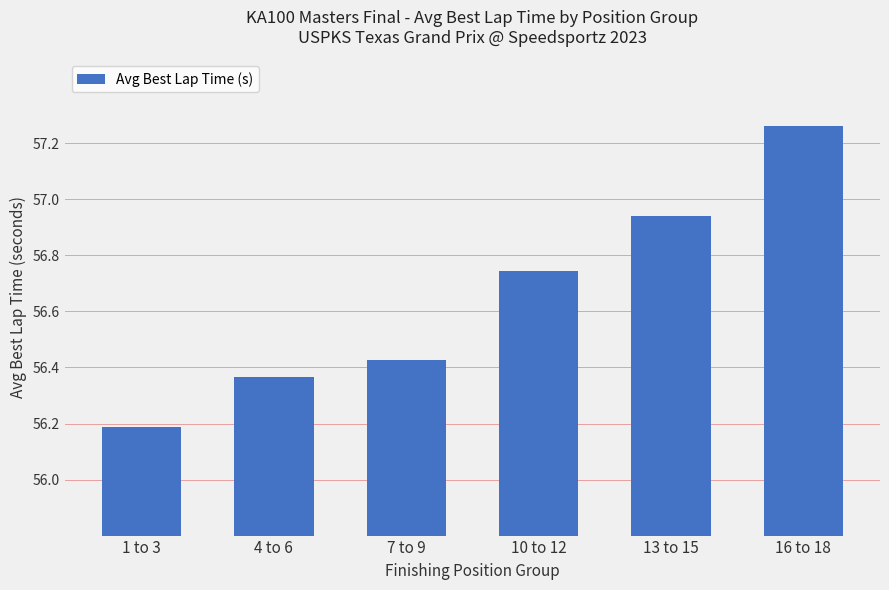

Count the number of data series in this chart.

1